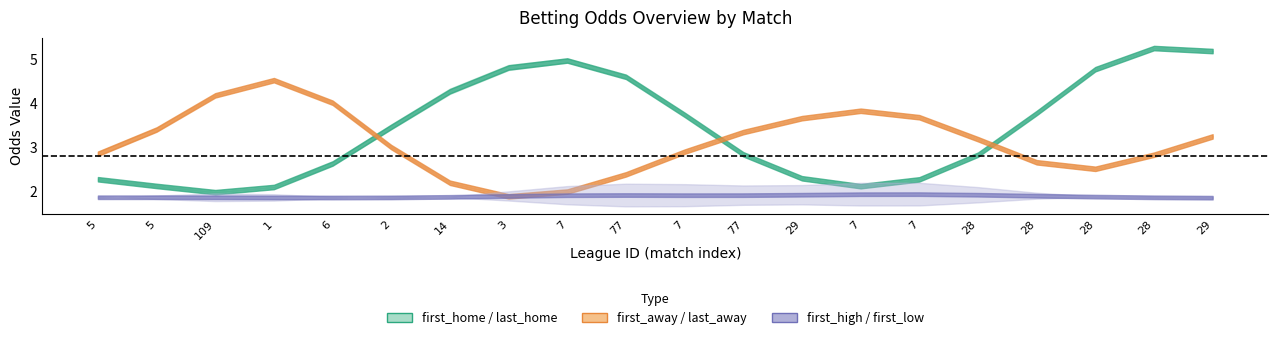

Which series has the largest total across all categories?

last_home